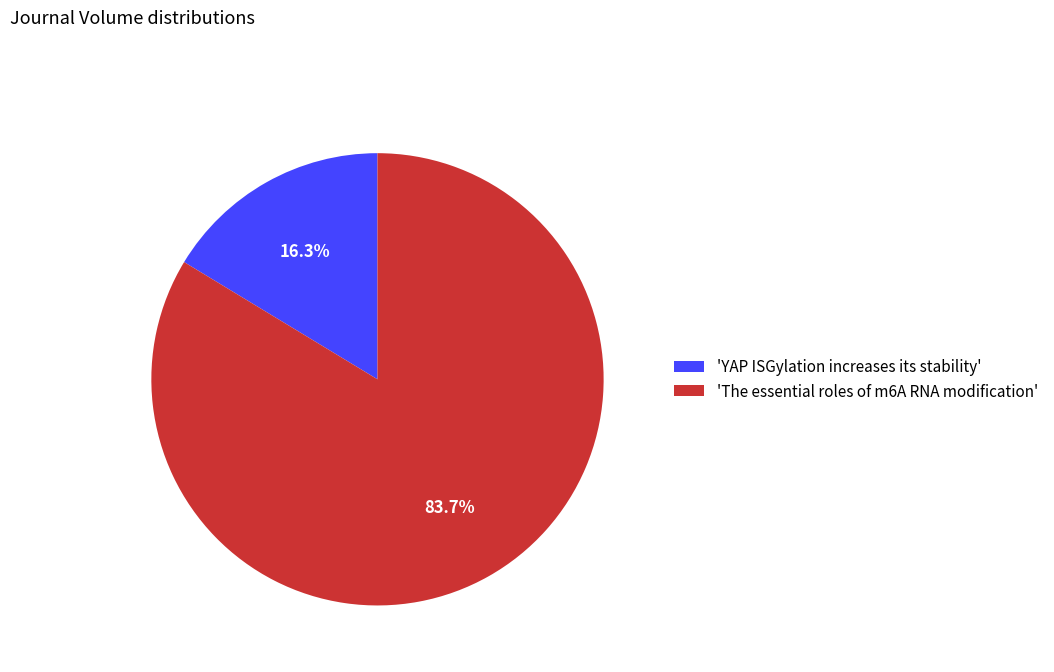

Which has a higher value, 'YAP ISGylation increases its stability' or 'The essential roles of m6A RNA modification'?

'The essential roles of m6A RNA modification'